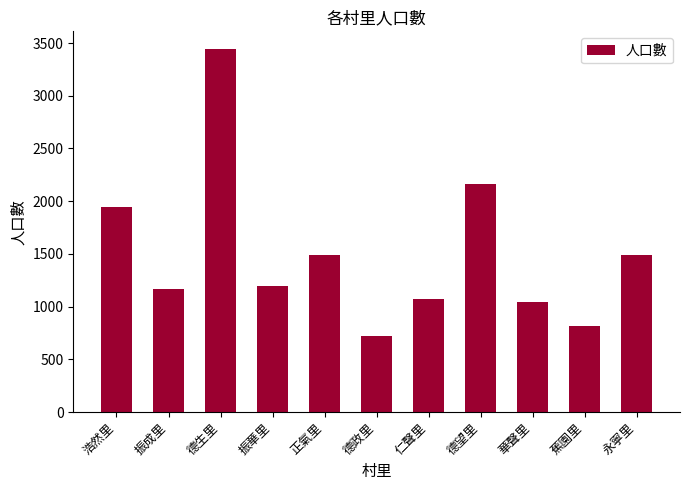

What is the label of the 2nd bar from the right?

蕉園里